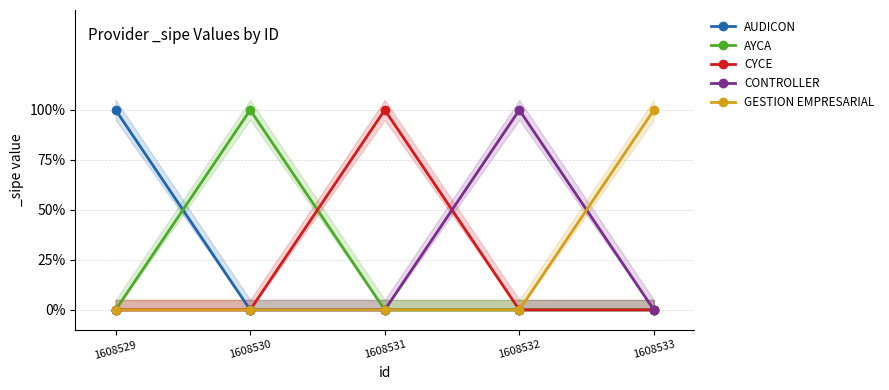

True or false: AUDICON and AYCA cross at least once.

True